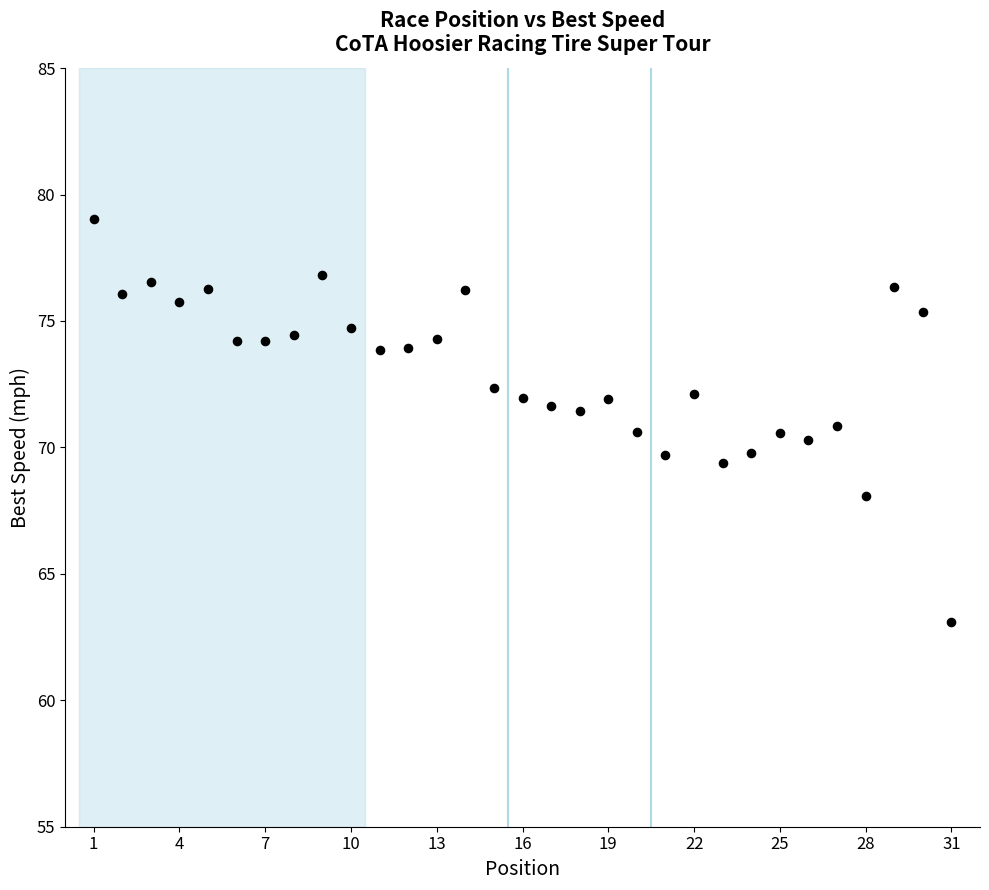

What is the range of Y values (max minus min)?

15.9